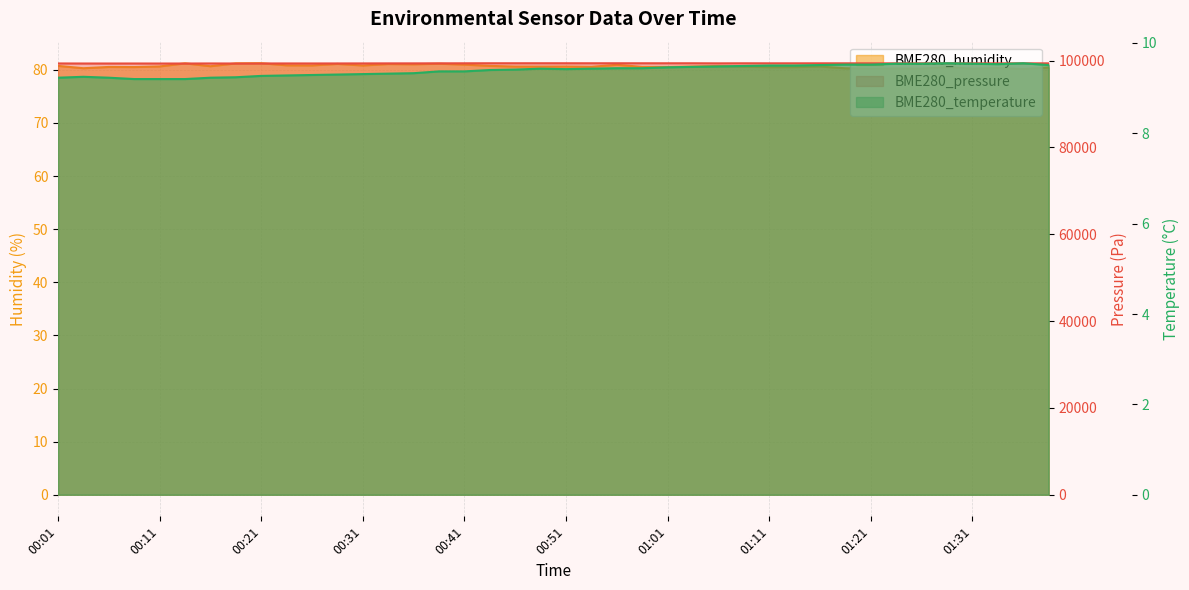

At which label does BME280_temperature reach its minimum?

00:09